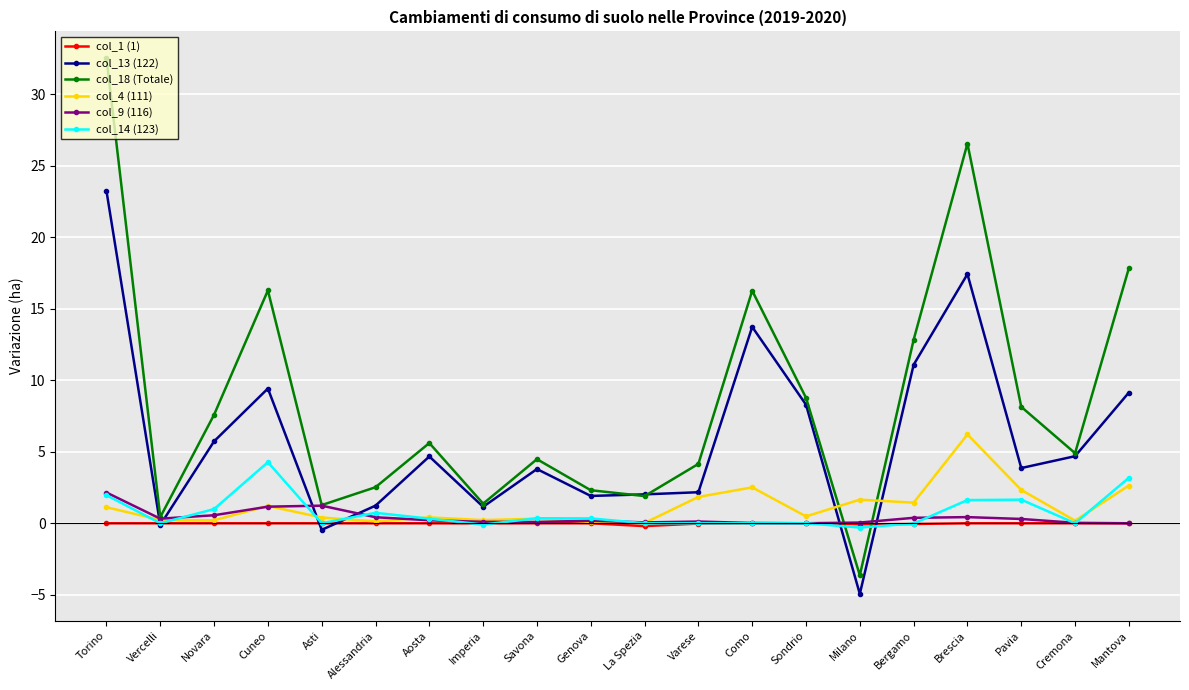

The value of col_14 (123) at Mantova is 3.2. True or false?

True